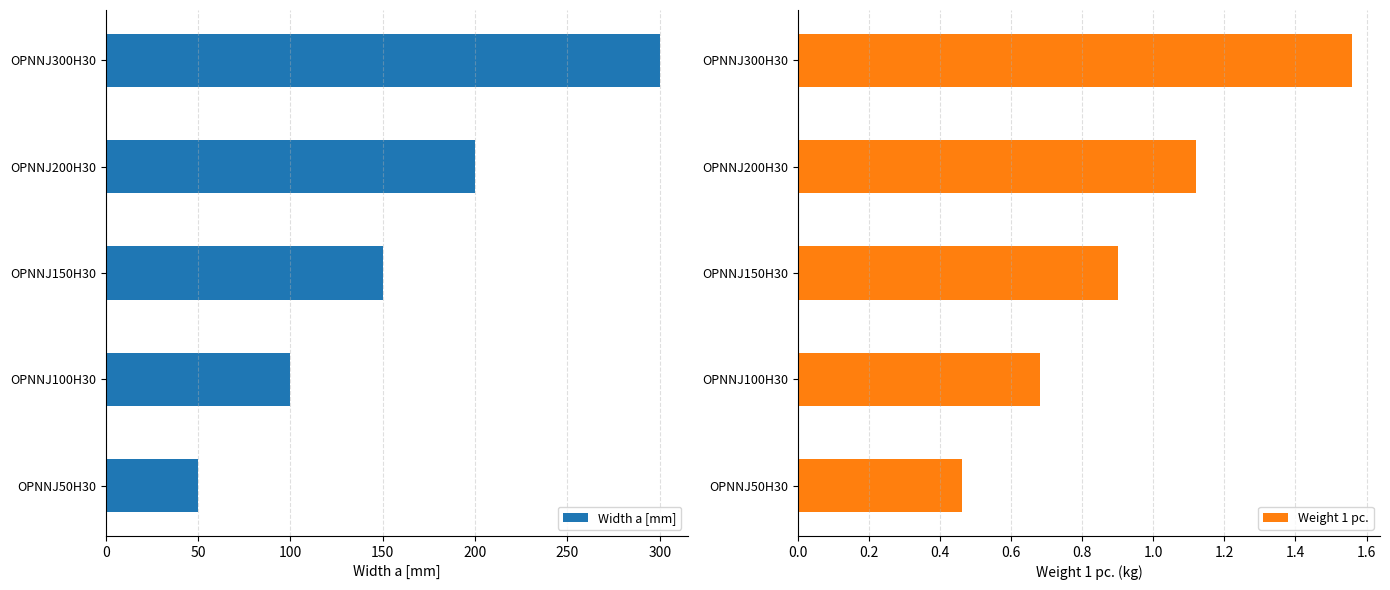

Is it true that Weight 1 pc. equals 1.0 at OPNNJ100H30?

False